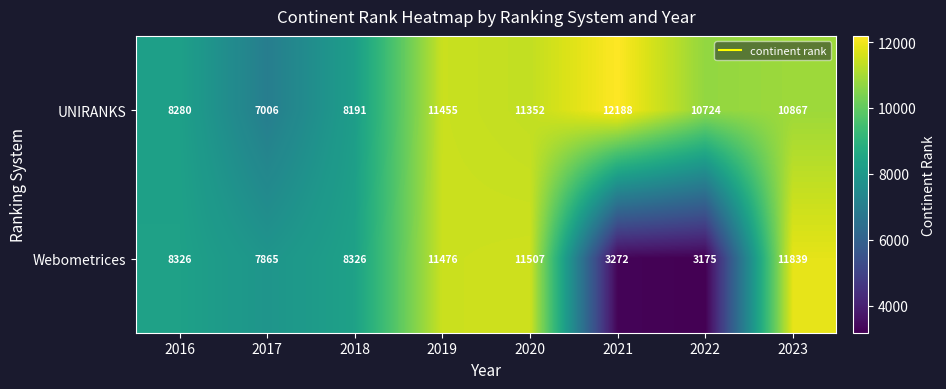

What is the difference between the maximum and second lowest values in the Webometrices series?

8567